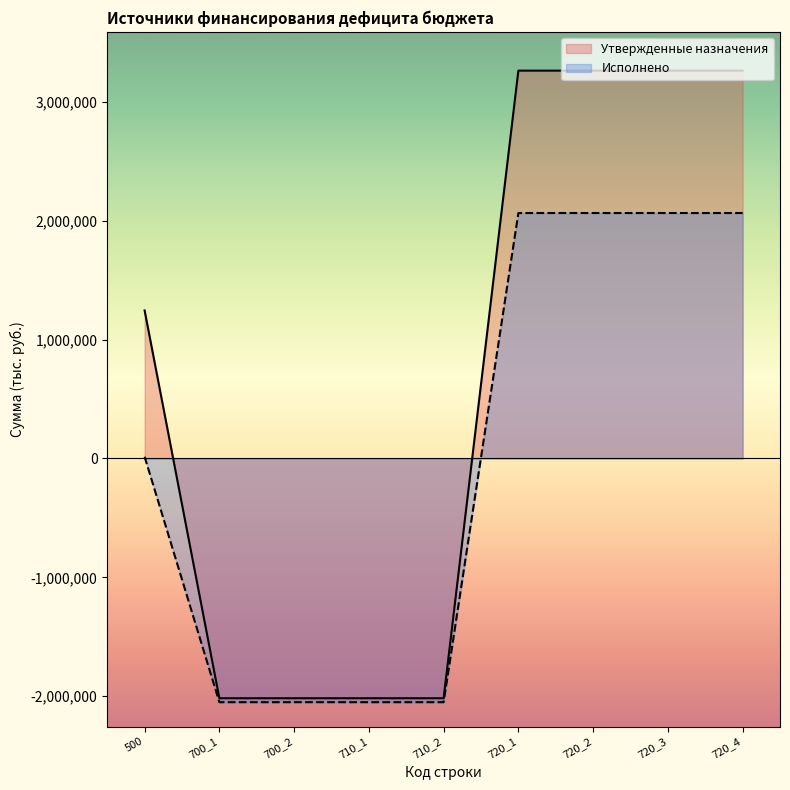

What value does the Исполнено series have at 720_1?

2064948.1